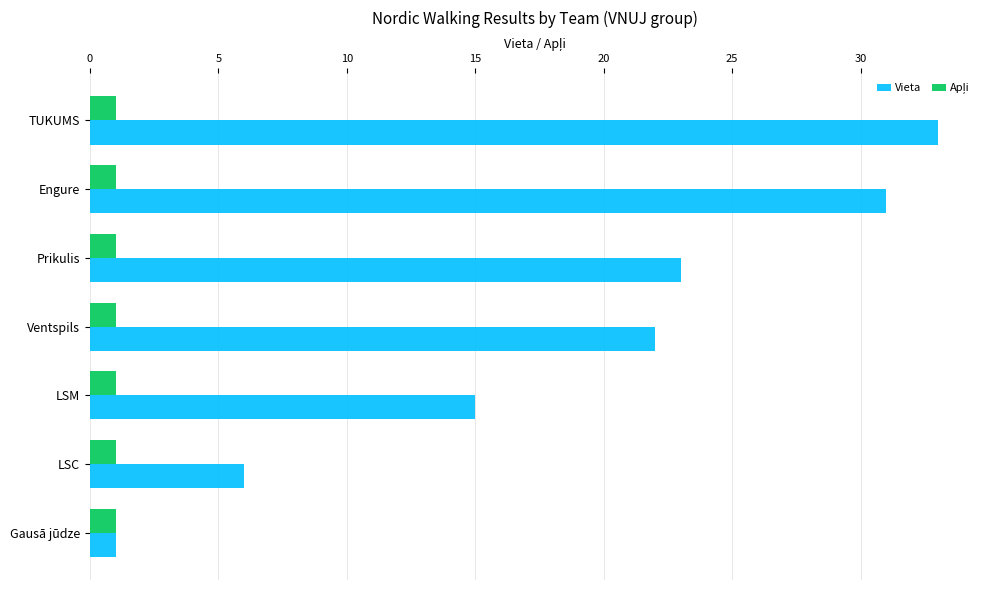

At which category is the sum across all series the highest?

TUKUMS